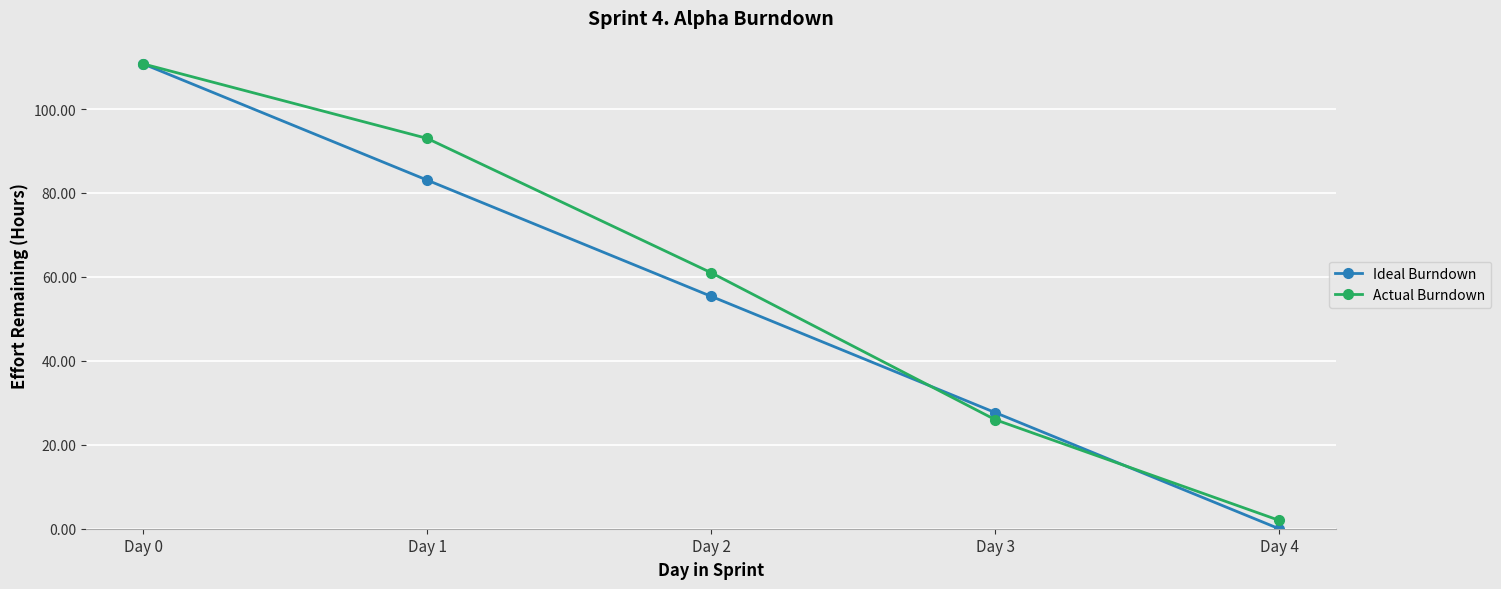

Rank the categories by Ideal Burndown value from highest to lowest.

Day 0, Day 1, Day 2, Day 3, Day 4